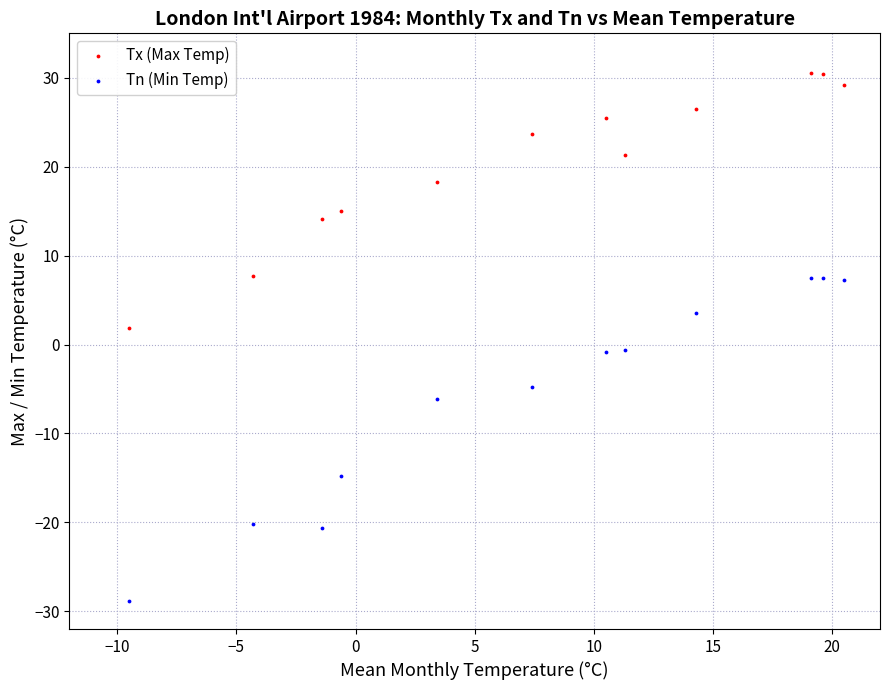

In the Tx (Max Temp) series, what Y value is closest to 16?

15.0